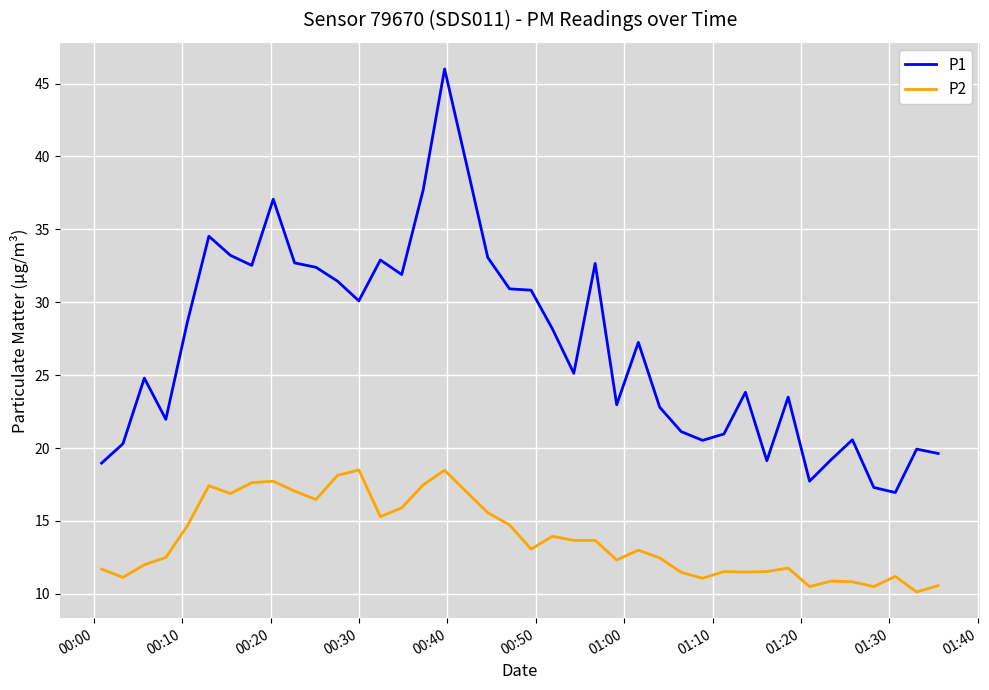

True or false: P2 and P1 cross at least once.

False